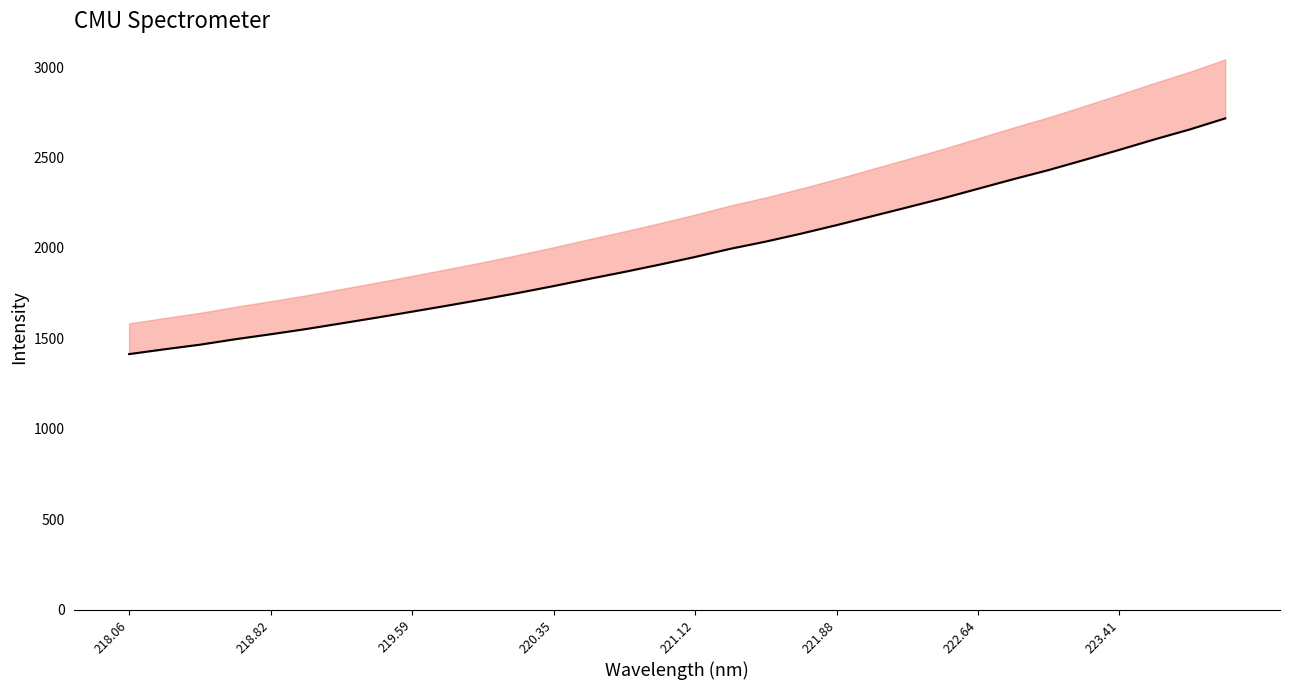

What is the maximum value shown in the chart?

2716.3